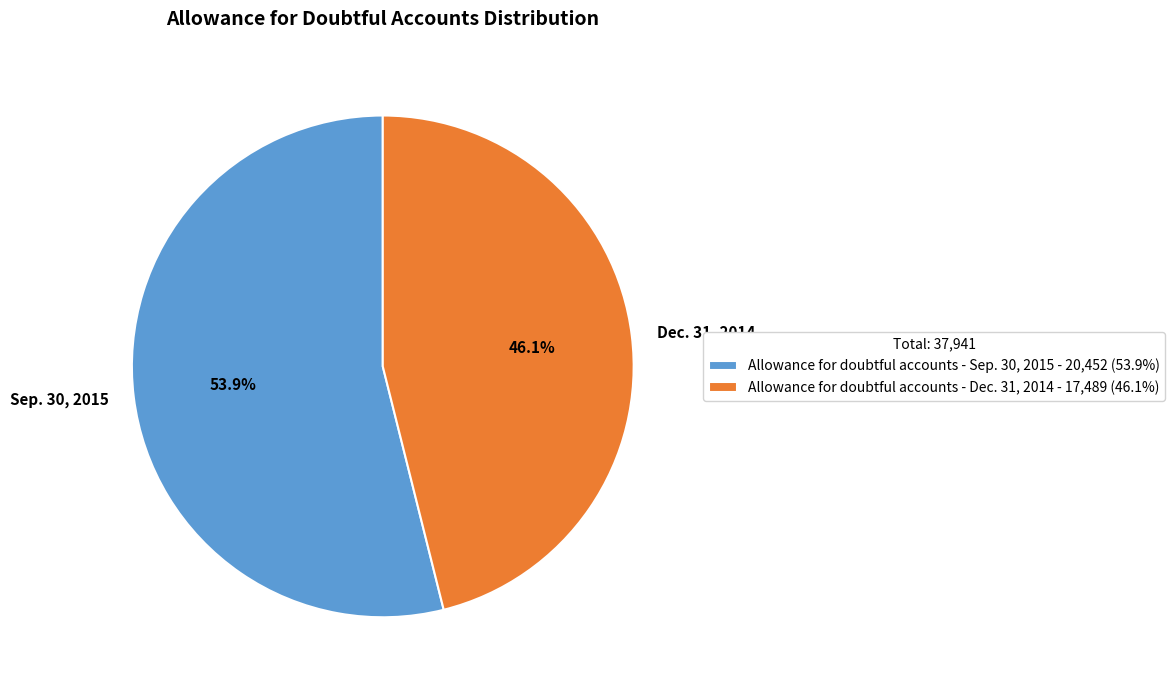

To the nearest percent, what percentage of the pie is Allowance for doubtful accounts - Sep. 30, 2015?

54%